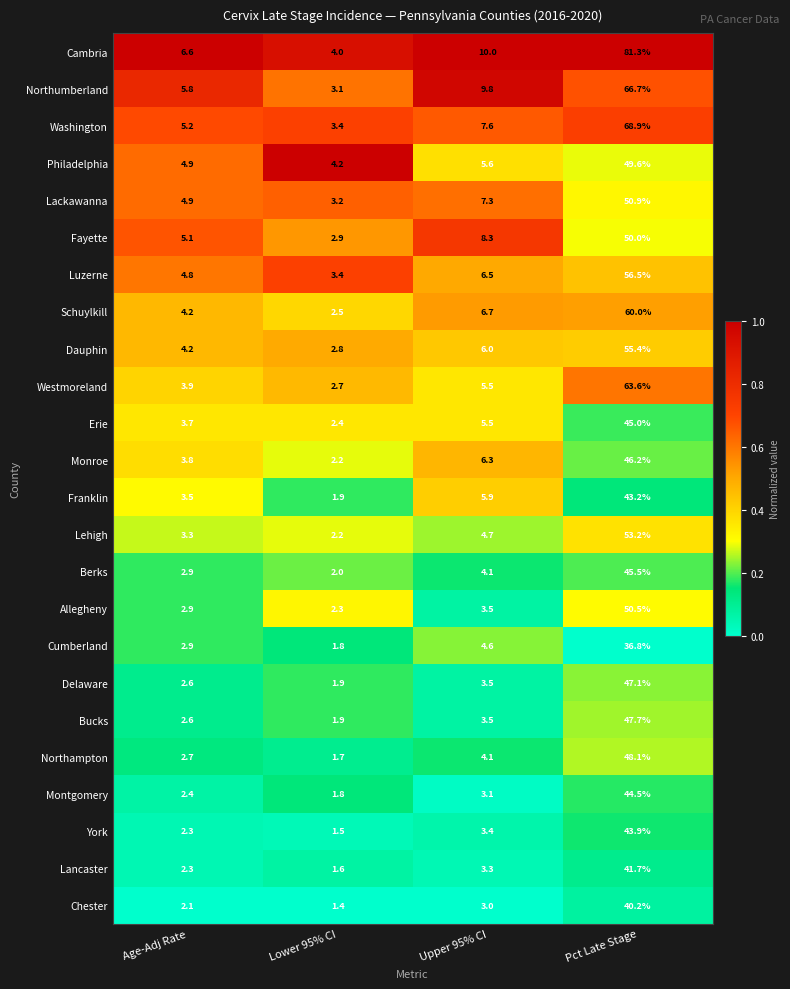

Is it true that Chester equals 4.5 at Upper 95% CI?

False